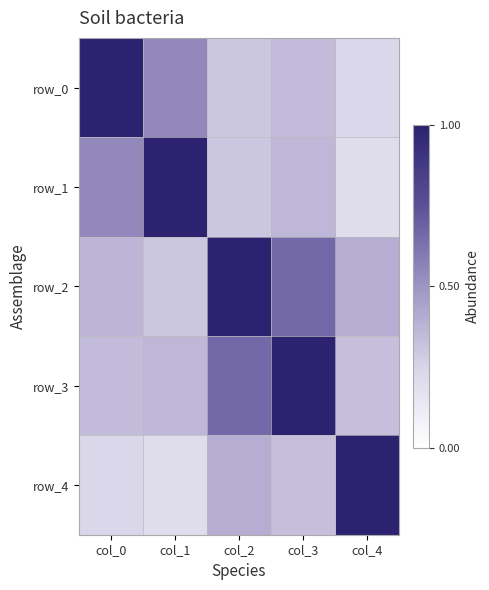

What is the difference between the highest and lowest values at col_1?

0.8